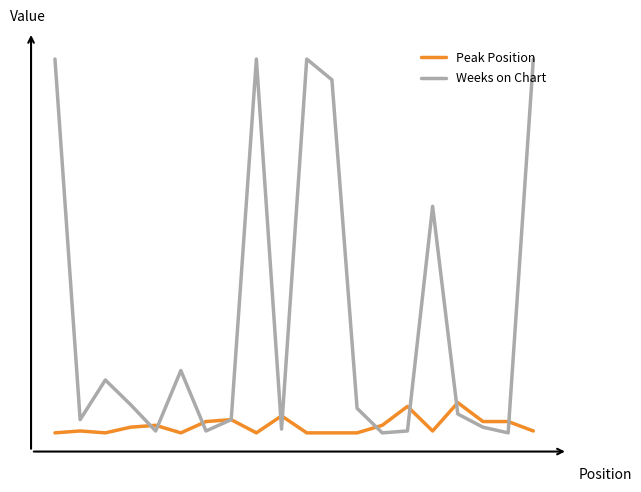

What is the difference between the maximum and second lowest values in the Weeks on Chart series?

198